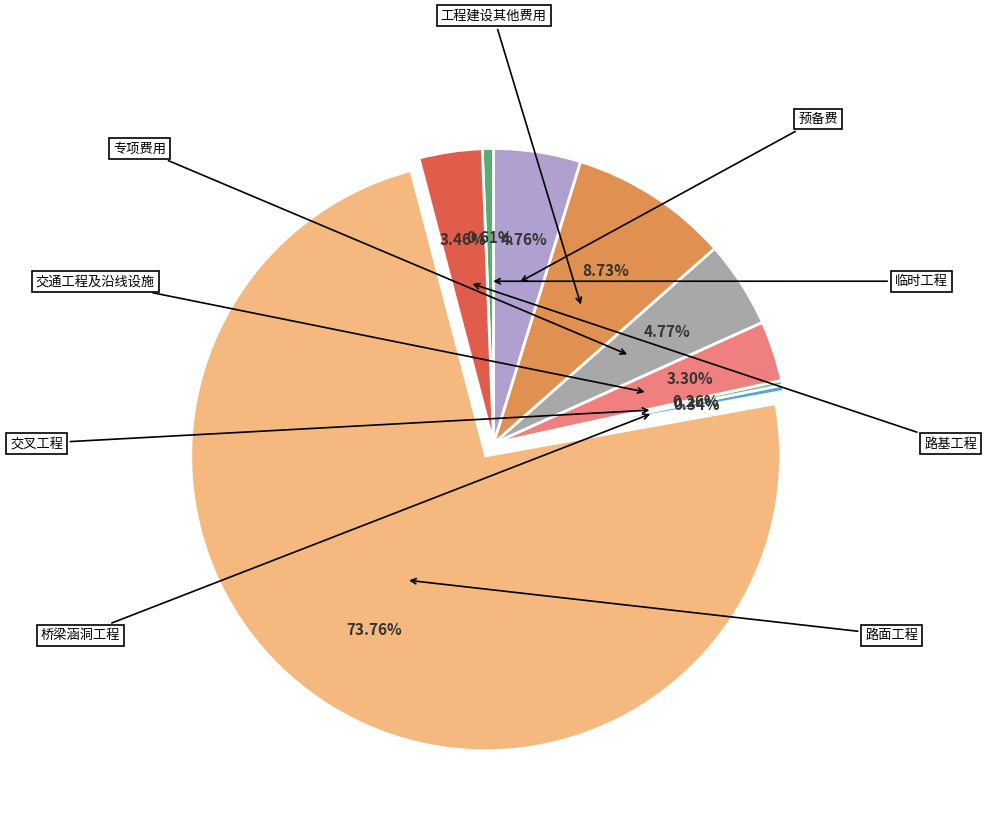

How much of the chart is everything except 预备费?

95.2%